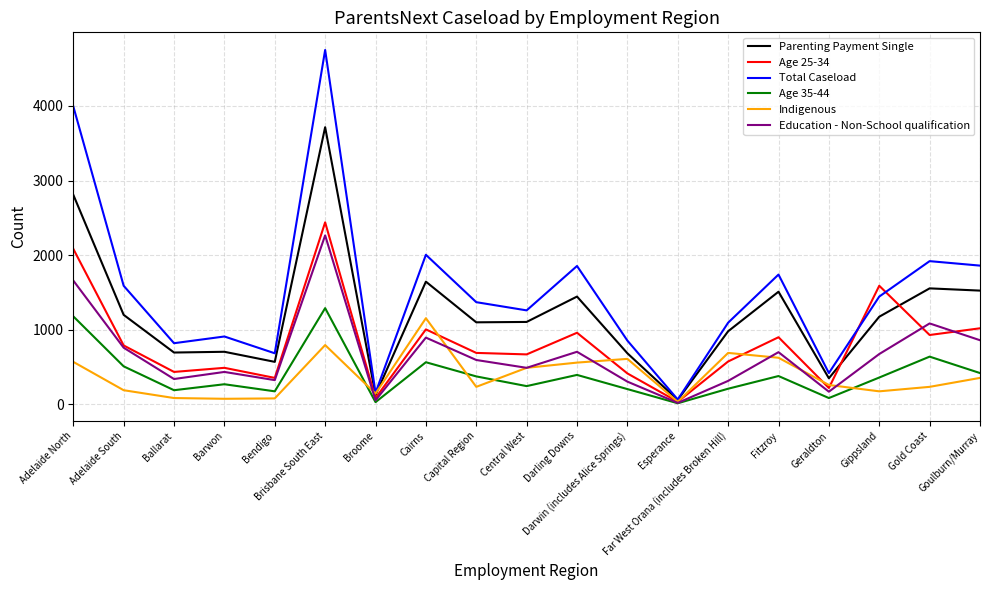

What is the sum of the Age 35-44 values at Fitzroy and Ballarat?

570